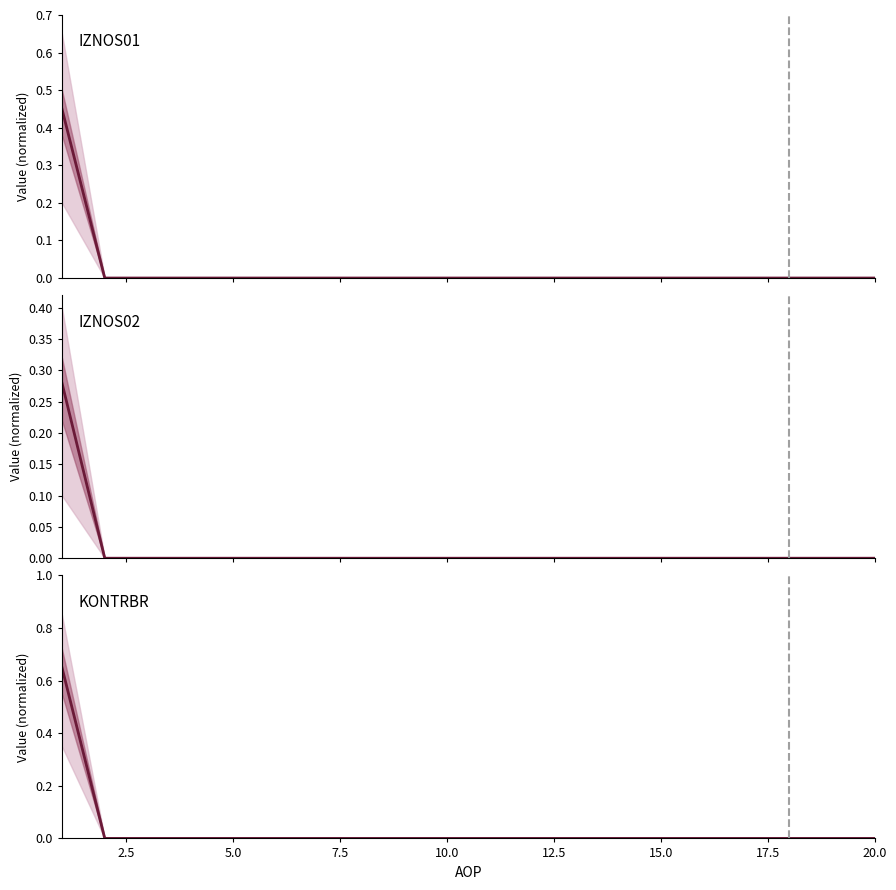

True or false: IZNOS02 and KONTRBR intersect in this chart.

False